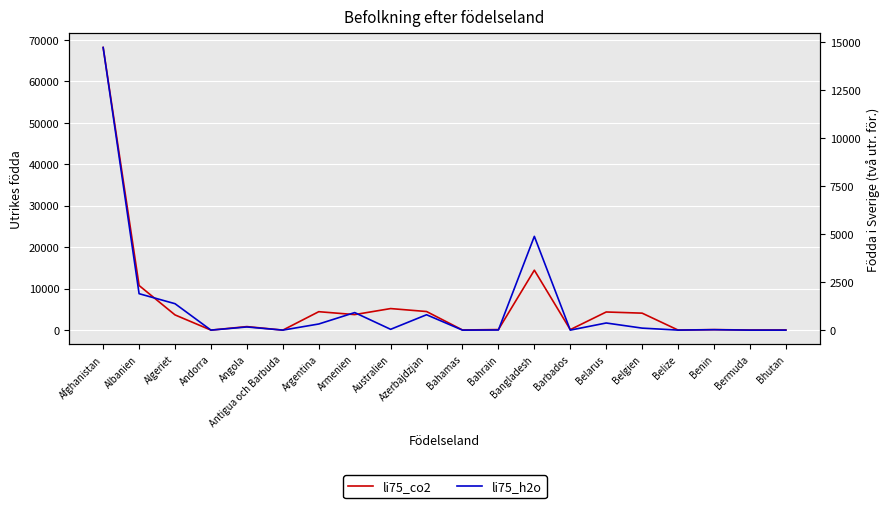

Is it true that li75_co2 equals 4097 at Belgien?

True